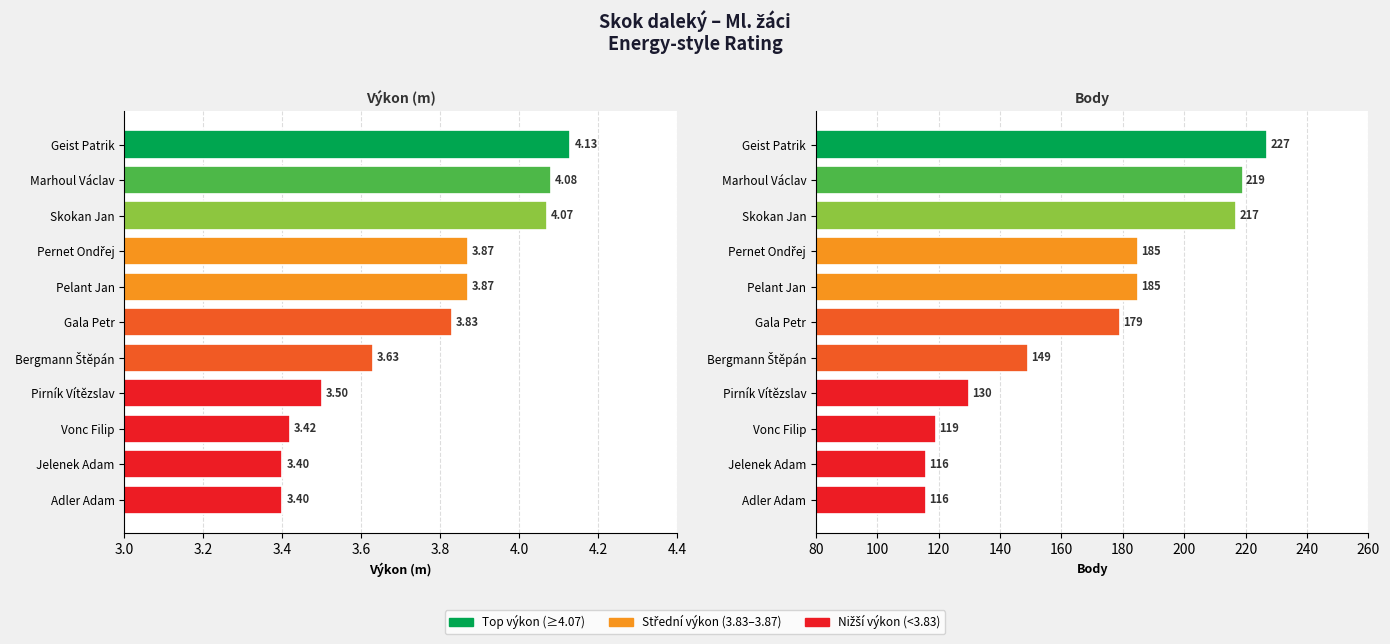

Rank the series by their average value, from lowest to highest.

Výkon (m), Body